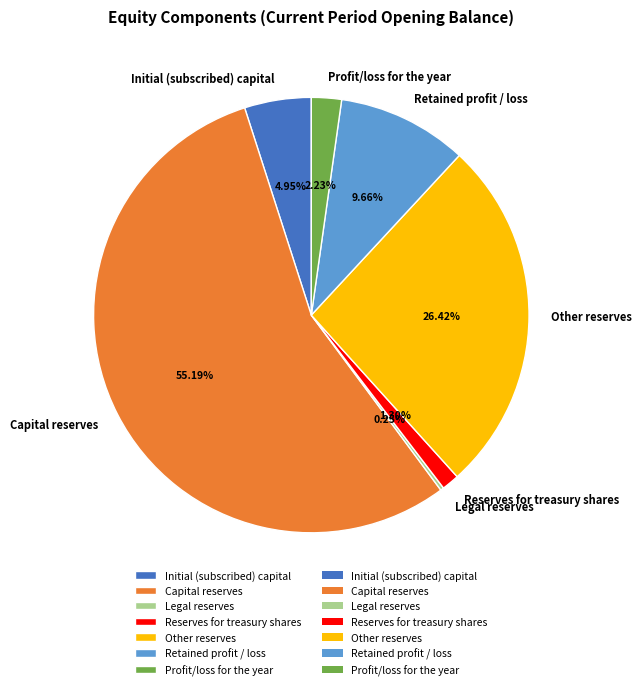

What percentage is the Profit/loss for the year slice, to the nearest percent?

2%